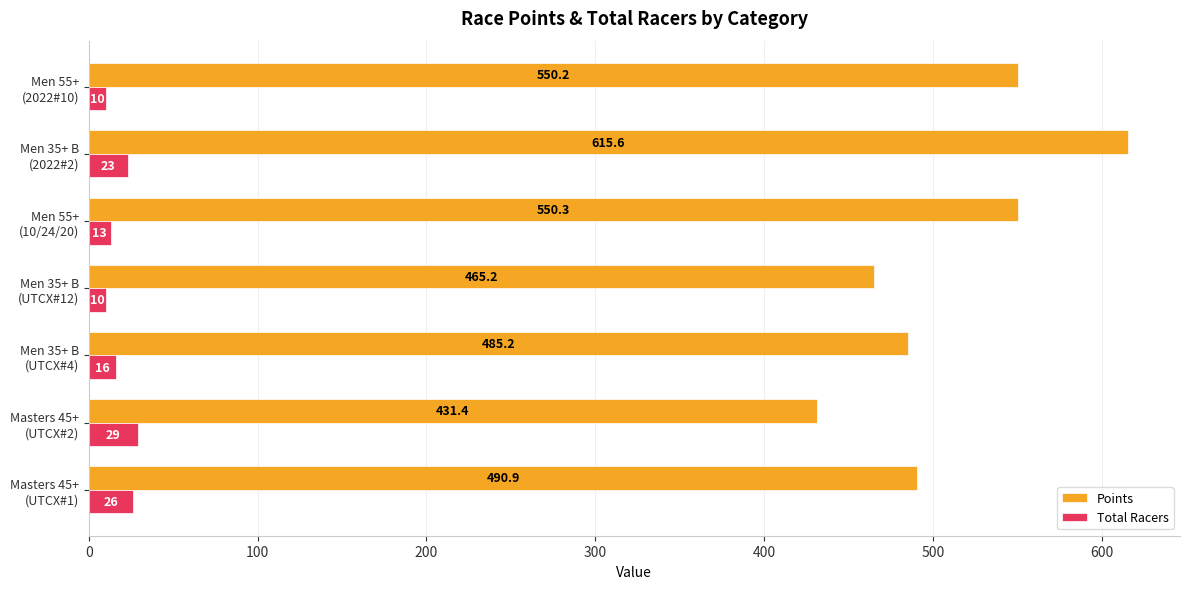

Which series has the largest total across all categories?

Points